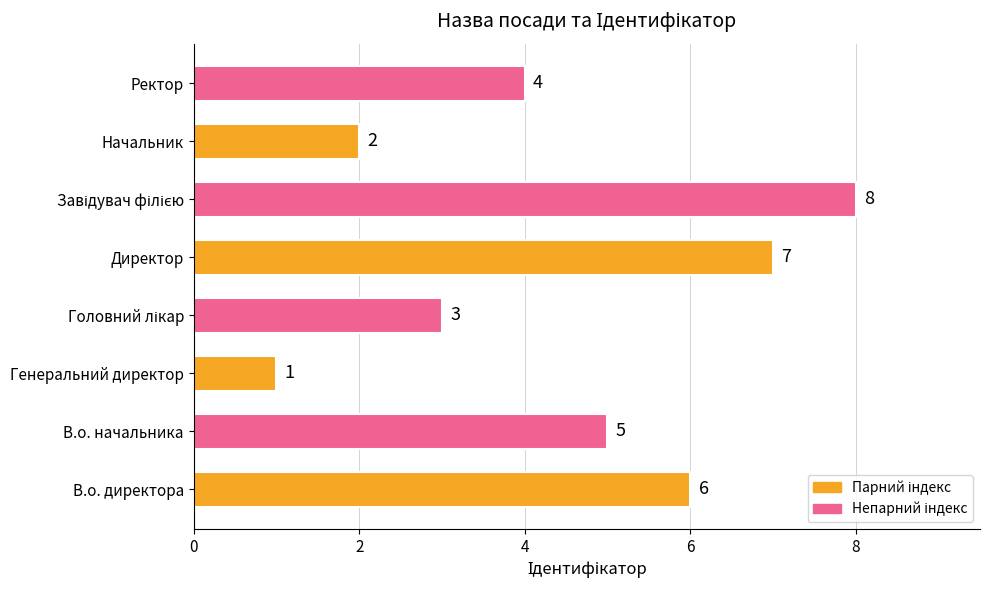

Count the number of categories in the chart.

8